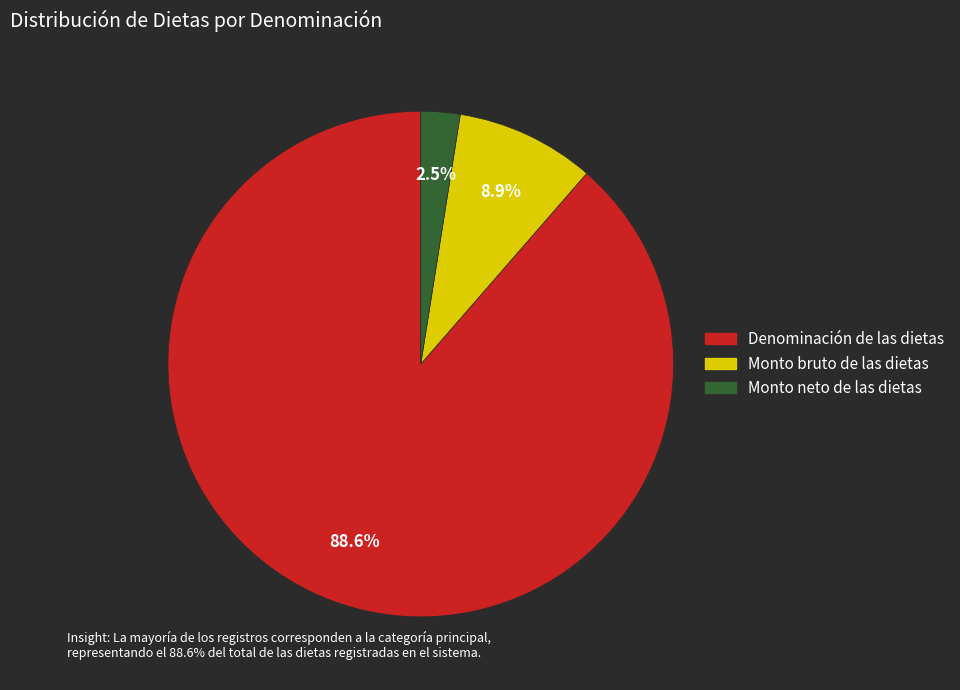

Is there any slice that represents more than half of the pie?

Yes